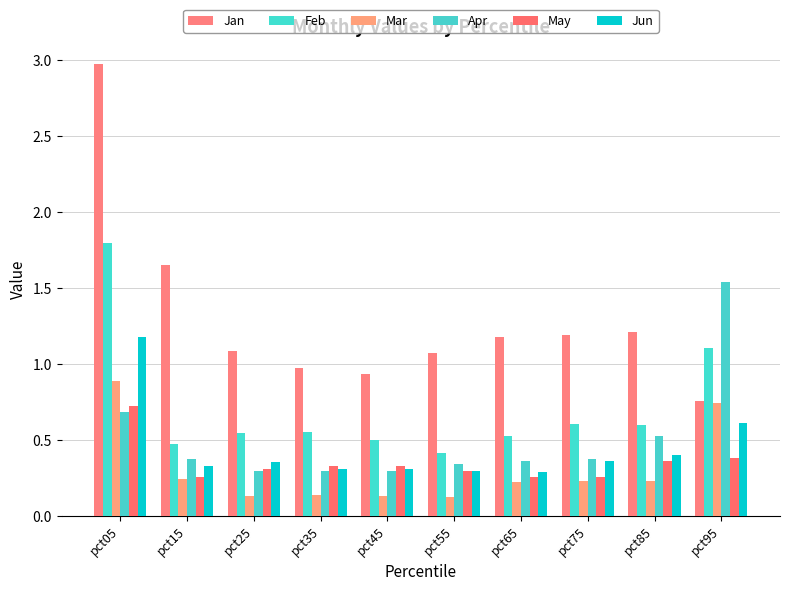

Which has a higher value, pct55 or pct75?

pct75